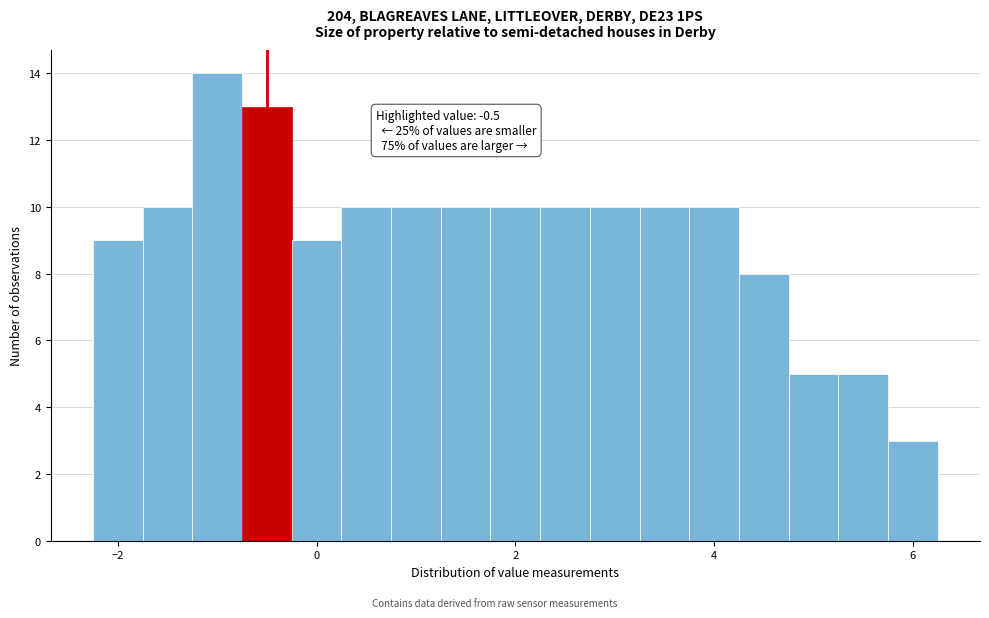

Around what value on the x-axis is the tallest bar? Give the approximate position of its centre, as read against the axis.

-1.0